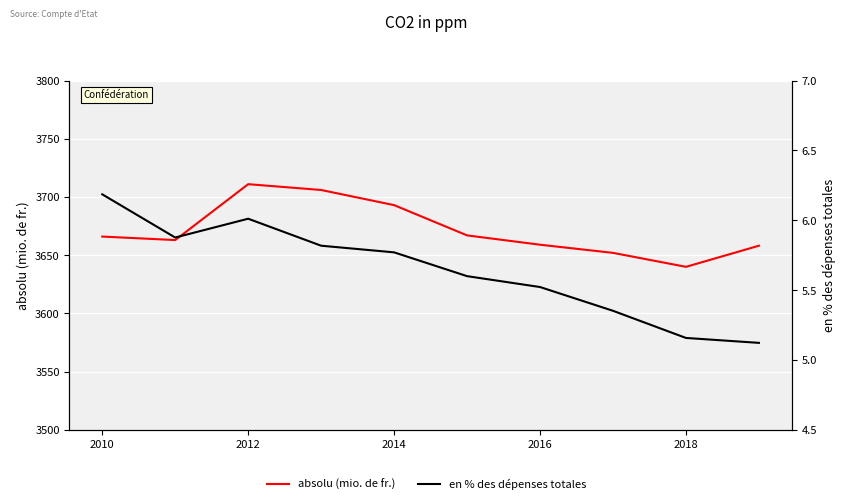

How many data points does each series have?

10